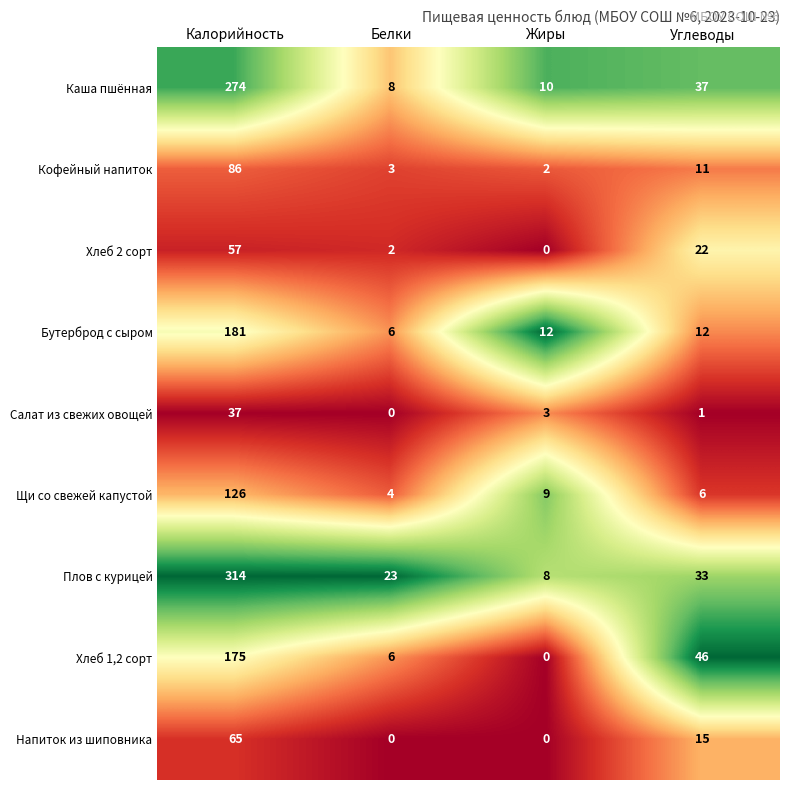

The value of Напиток из шиповника at Белки is 0. True or false?

True